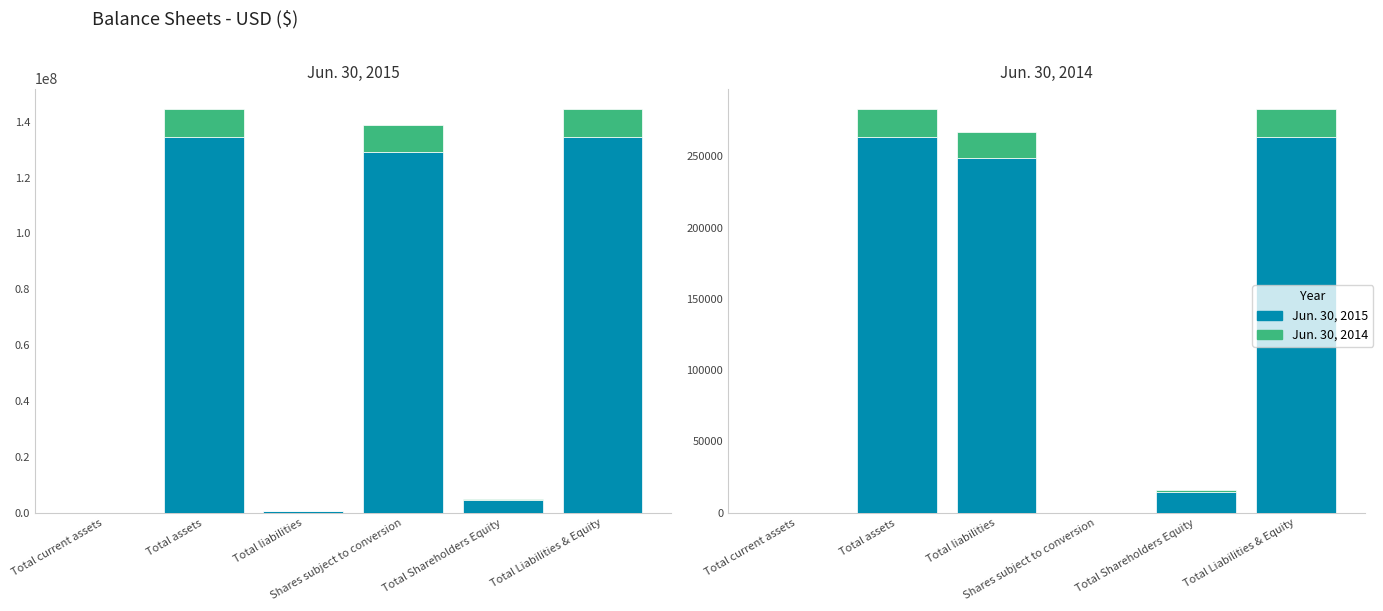

True or false: Direct has a value of 263444.8 at Total Liabilities & Equity.

True